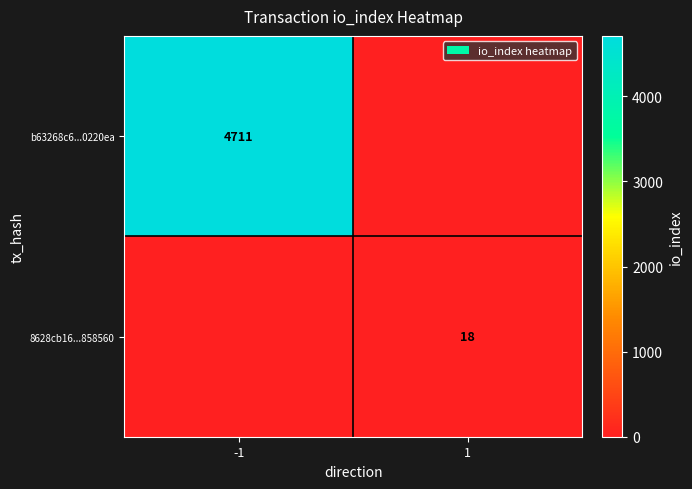

Count the number of data series in this chart.

2